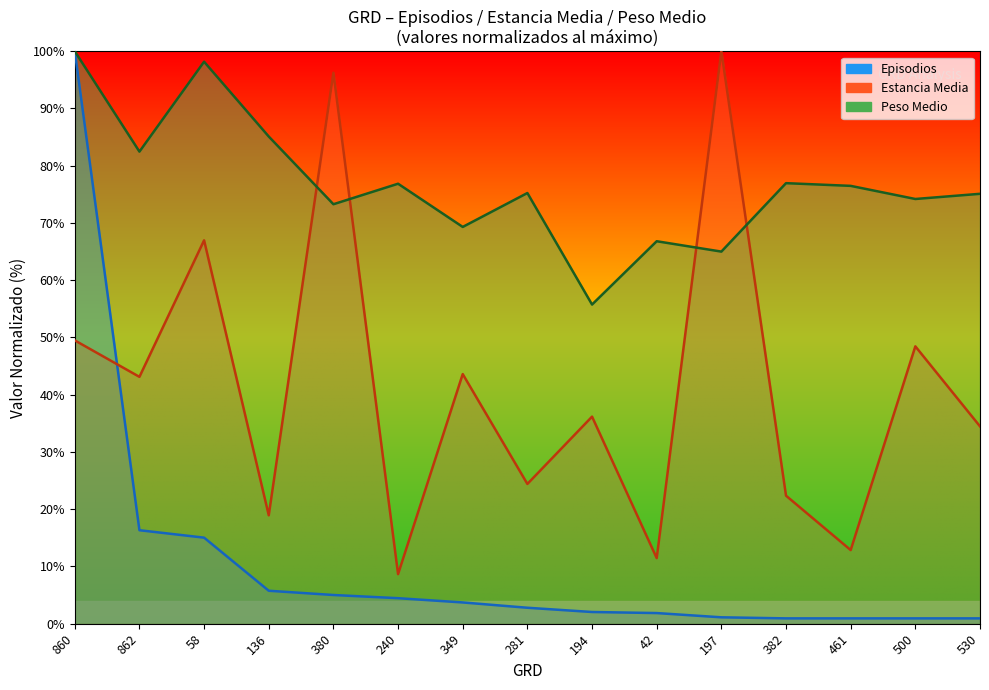

What is the label of the 1st point from the left?

860